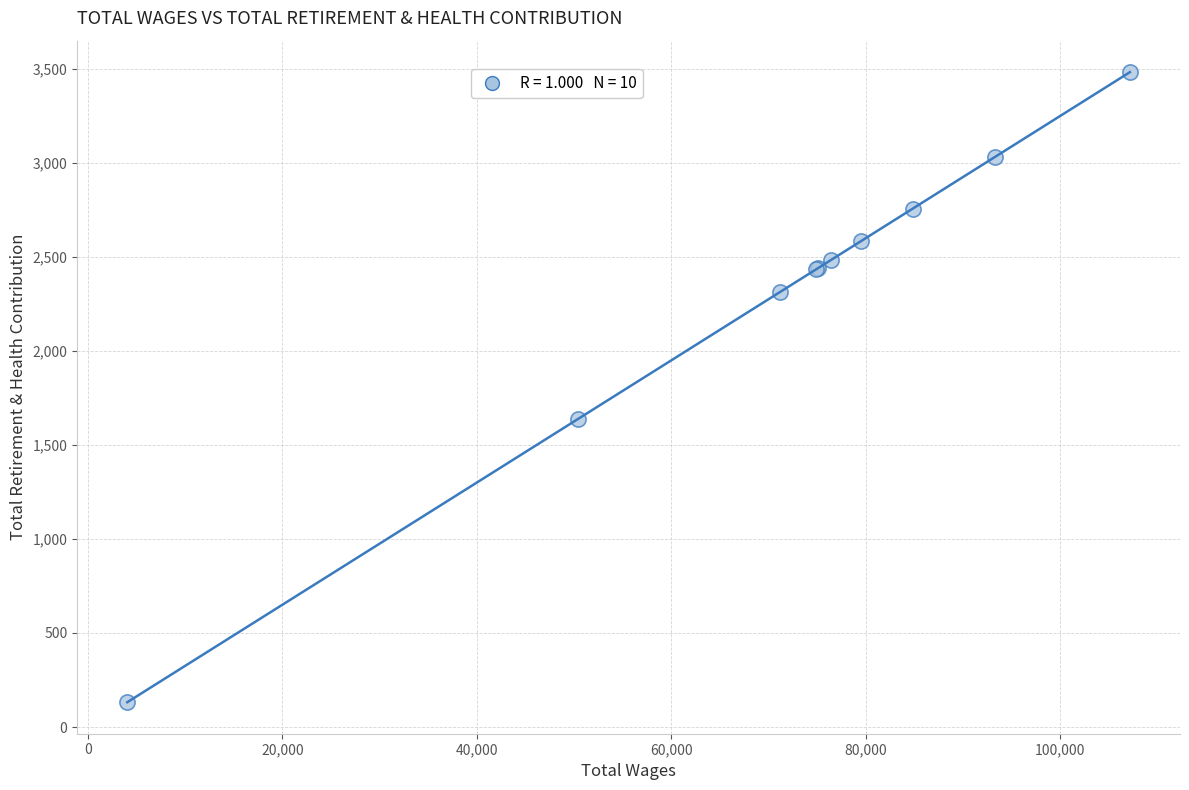

What Y value in the scatter plot is closest to 1807?

1637